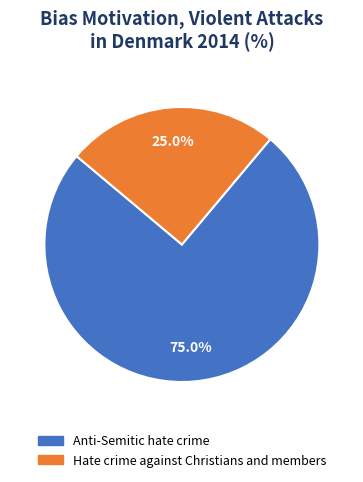

What is the ratio of the value at Hate crime against Christians and members to the value at Anti-Semitic hate crime?

0.3